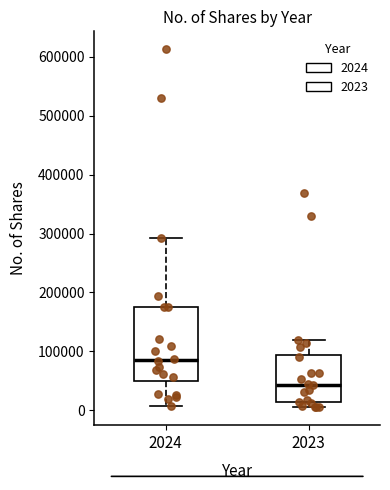

Where is the upper edge of the box at x = 2023 on the y-axis? The values are not printed on the chart, so give them approximately, as read against the axis.

90000